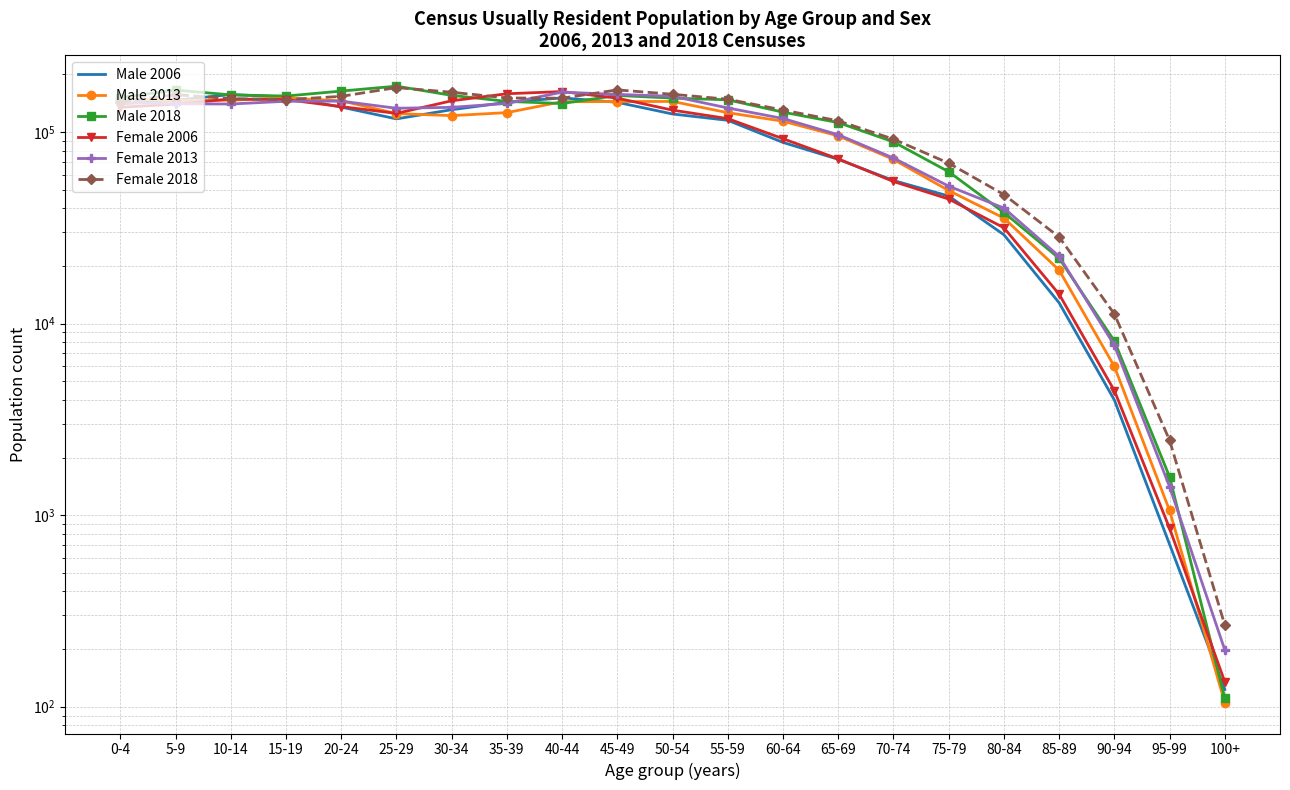

At which label is Female 2006 closest to 81465?

65-69